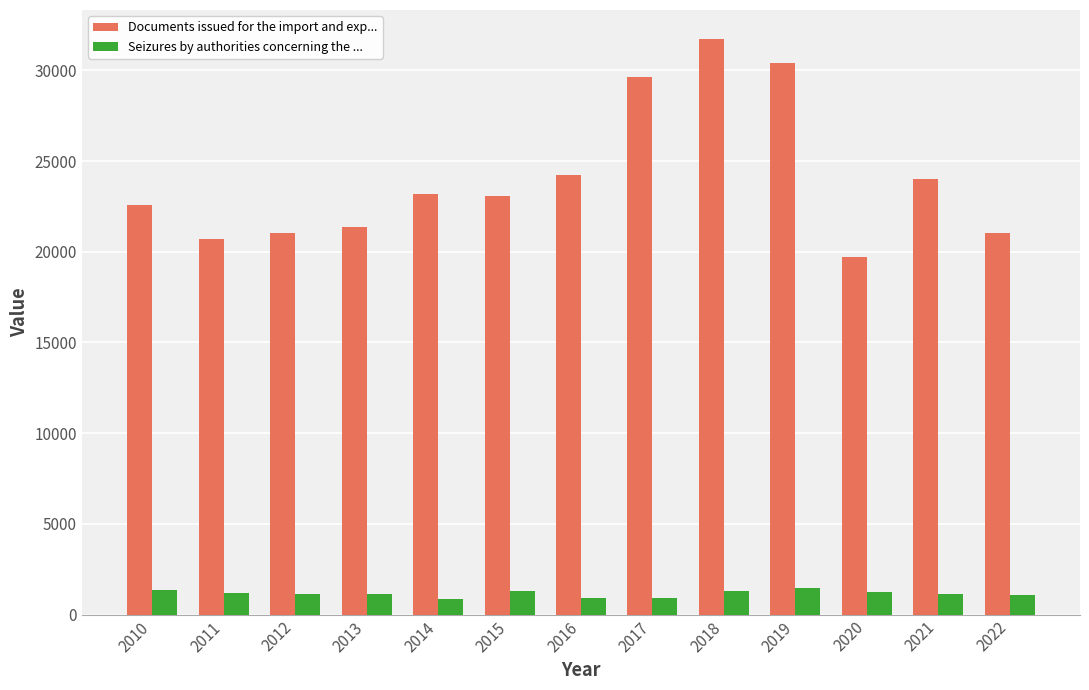

How many bars are there in each group?

2